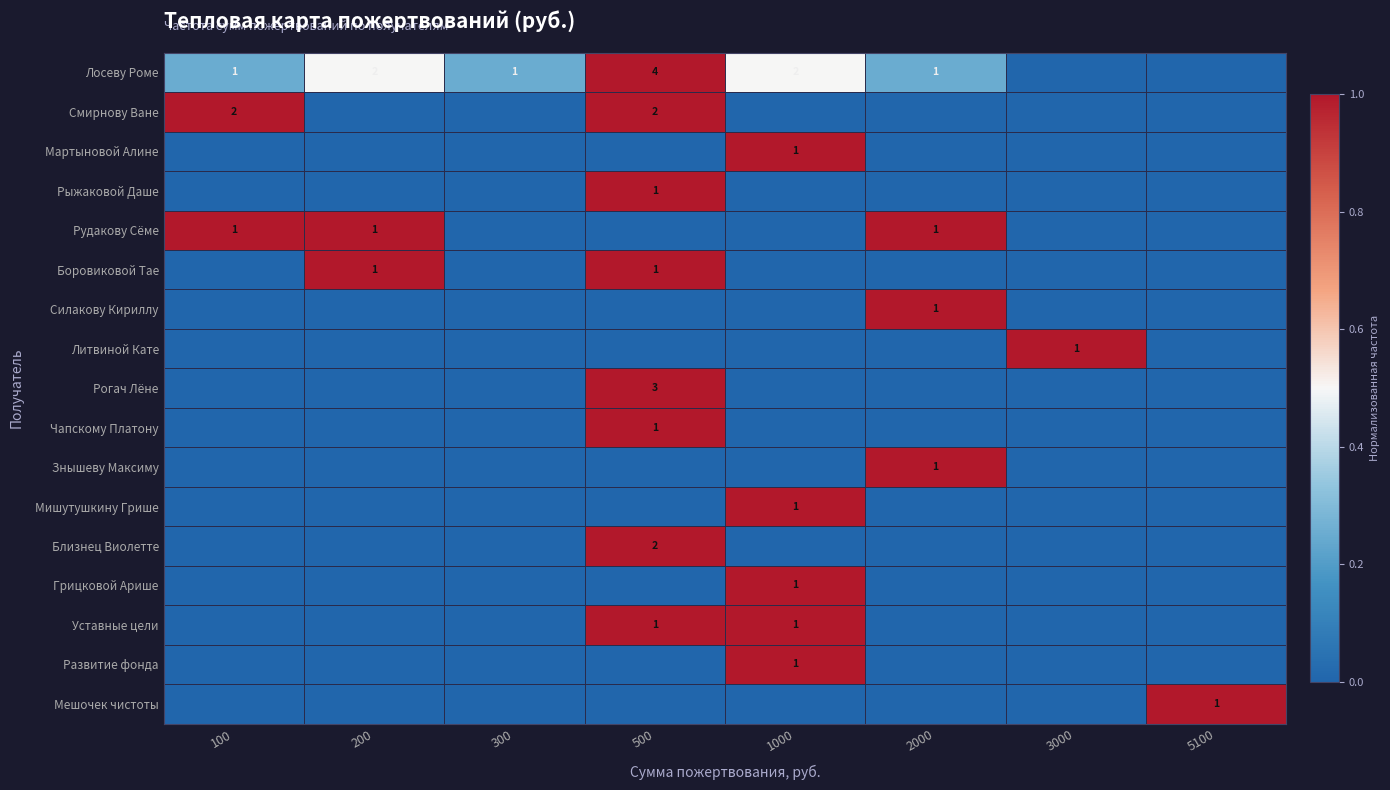

What is the maximum value shown in the chart?

1.0